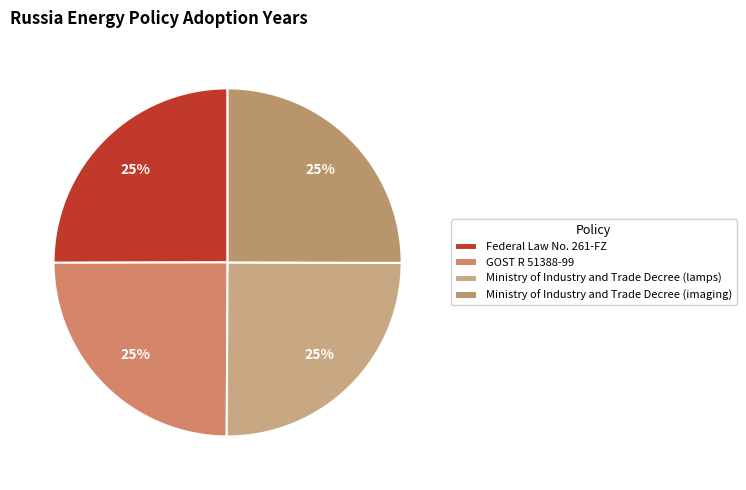

How many slices are in this pie chart?

4